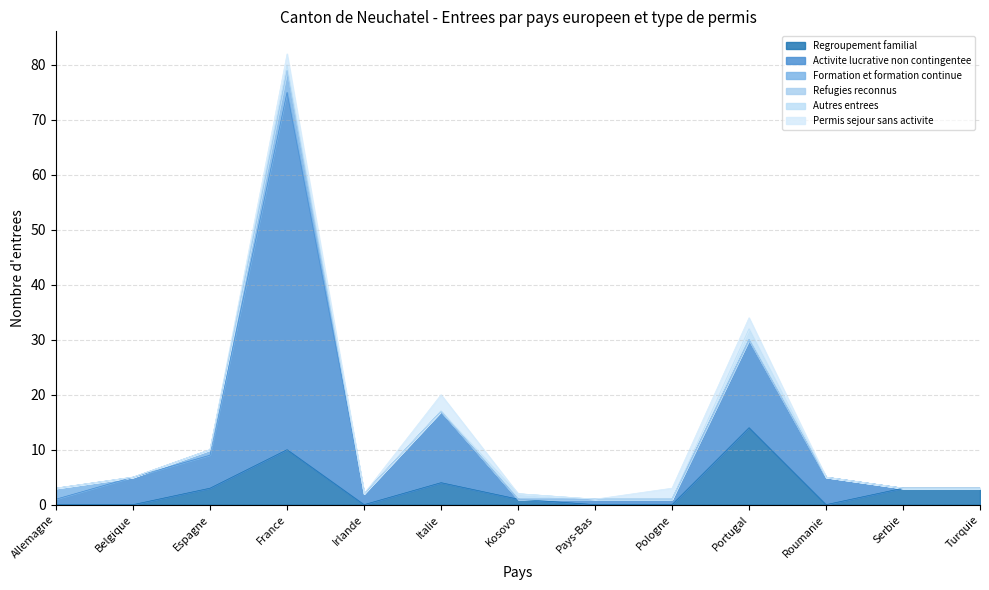

Does the chart display data point markers on the line(s)?

No